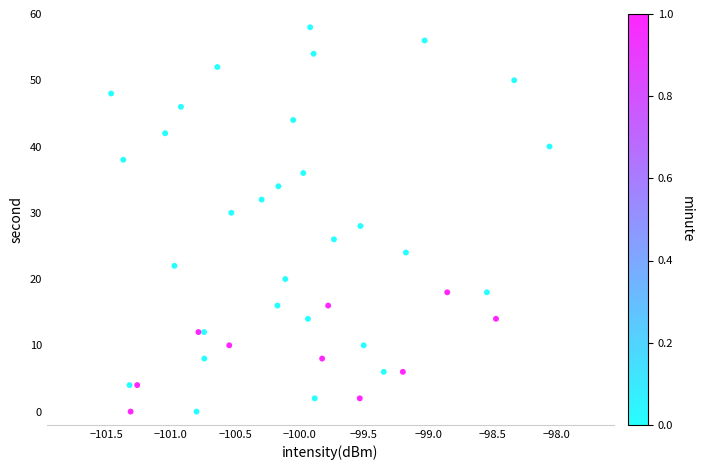

What is the range of Y values (max minus min)?

58